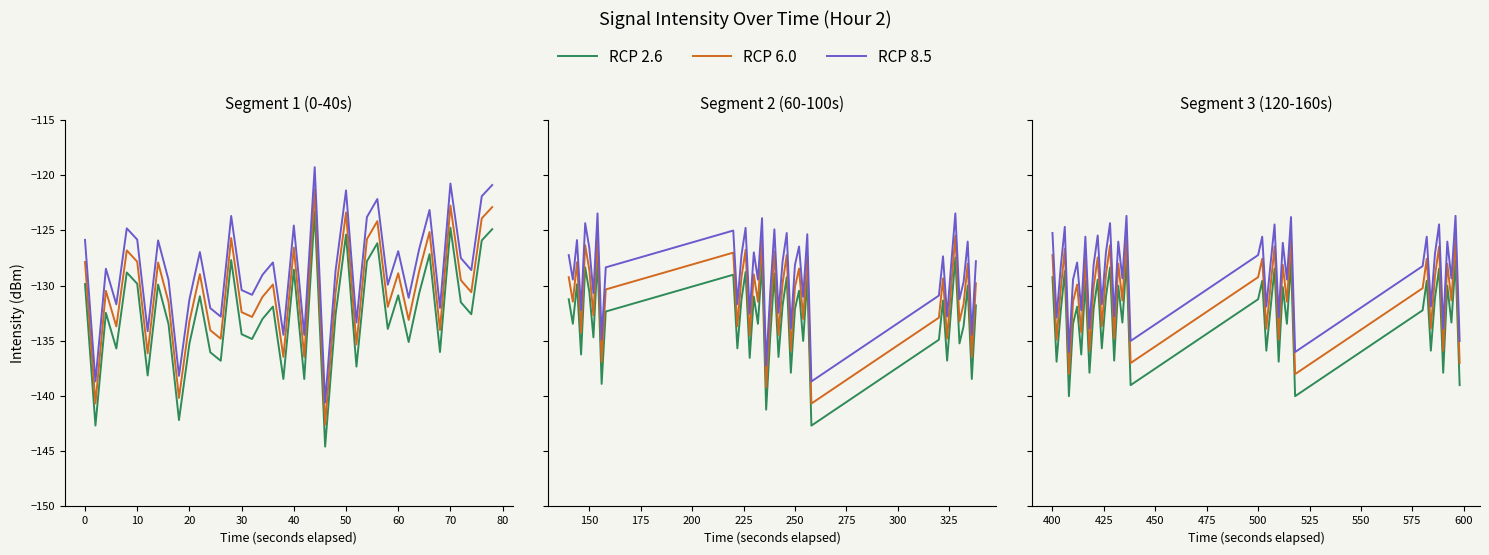

Which series has the largest range (max minus min)?

RCP 2.6